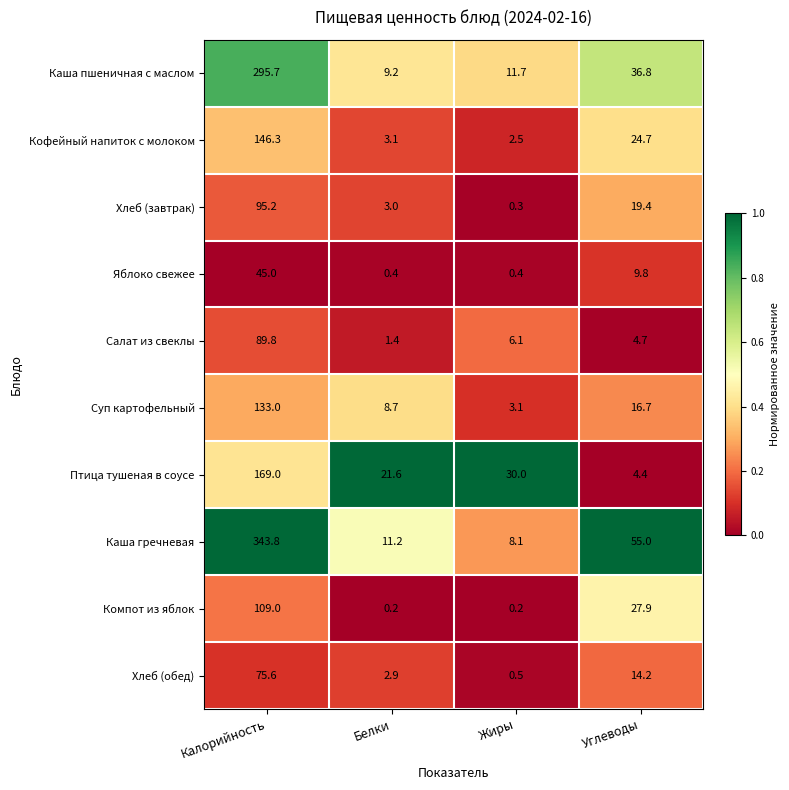

Is it true that Каша гречневая equals 55.0 at Углеводы?

True